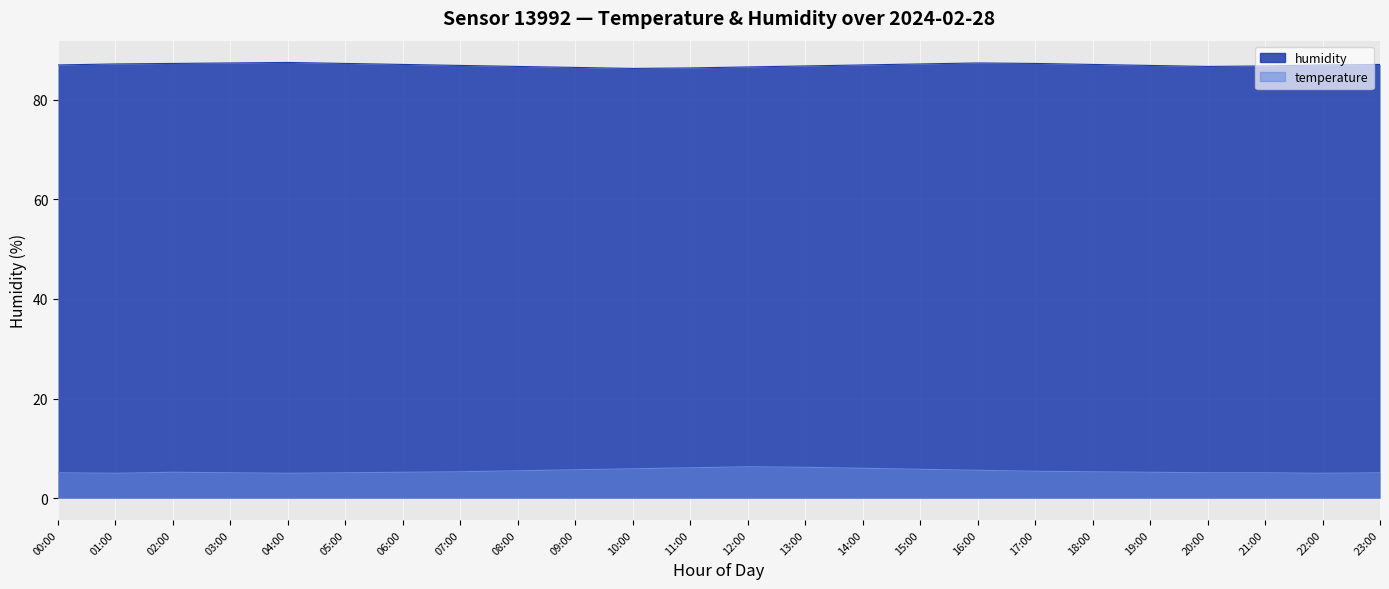

At which label is humidity closest to 86?

10:00